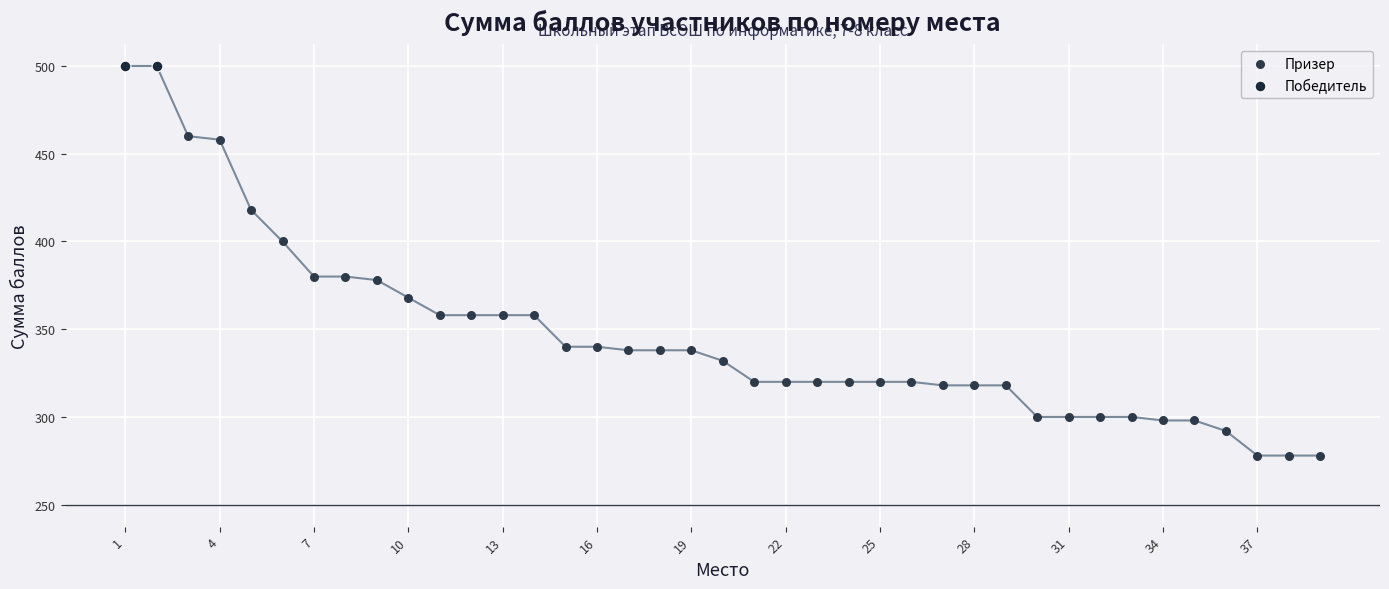

What are all the series names shown in the legend?

Призер, Победитель